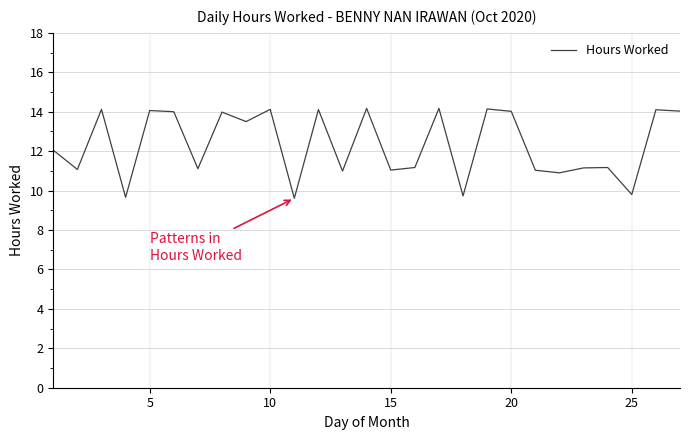

What is the smallest value displayed?

9.6